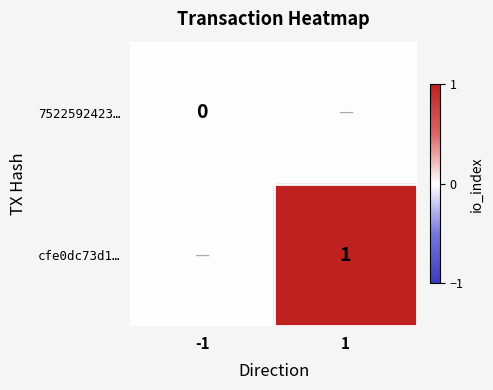

Is it true that cfe0dc73d1… equals 1 at 1?

True